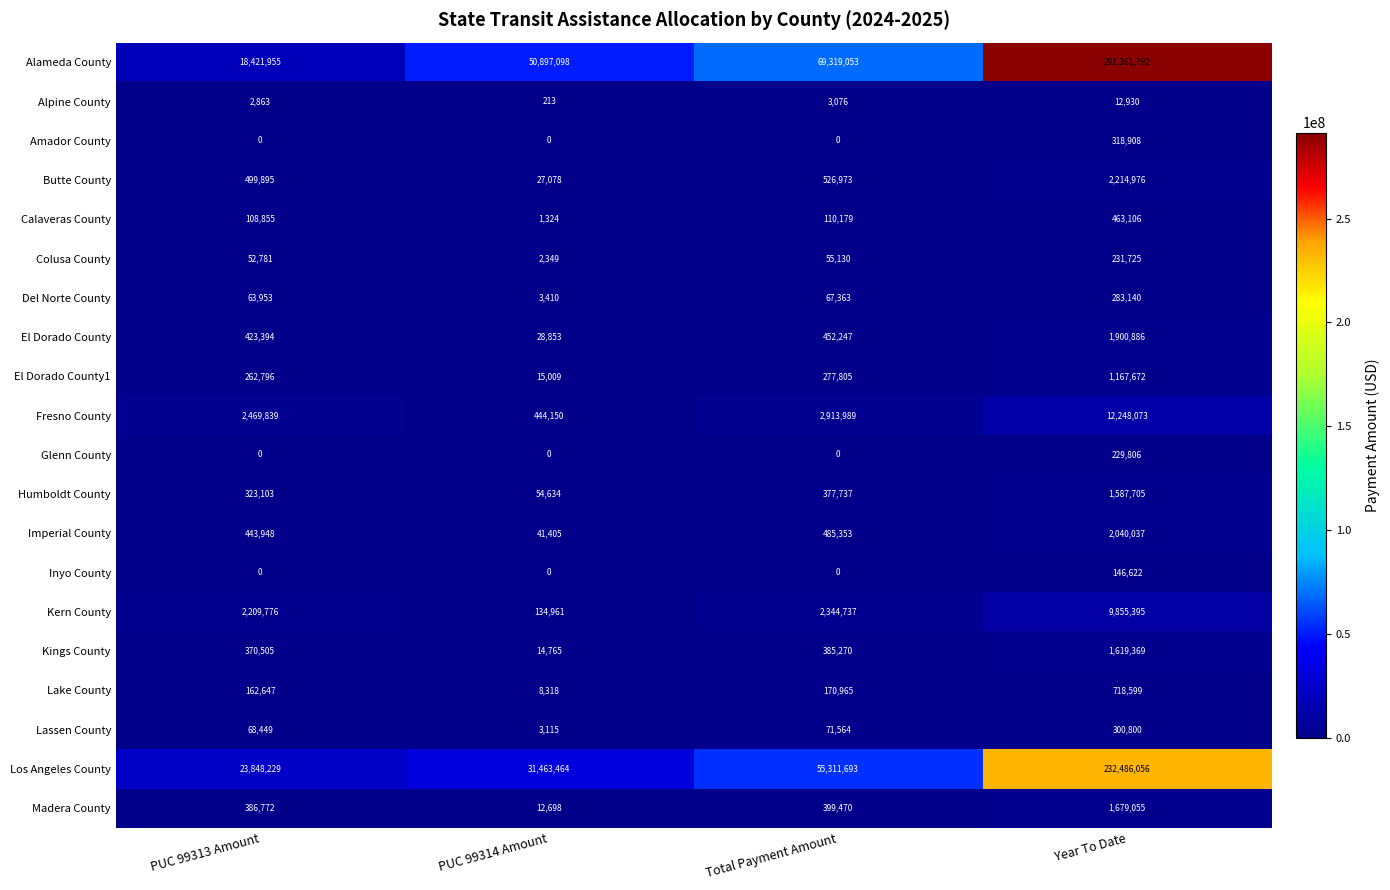

The value of Los Angeles County at PUC 99313 Amount is 23848229. True or false?

True